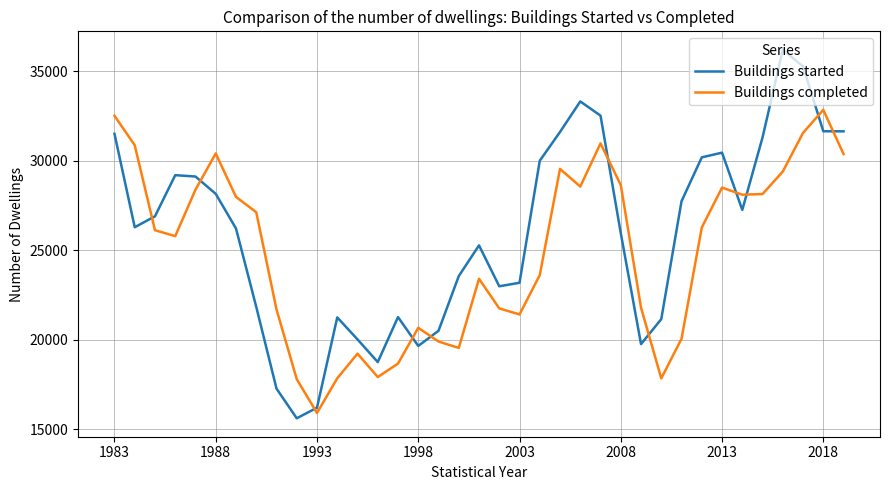

Which series has the largest range (max minus min)?

Buildings started